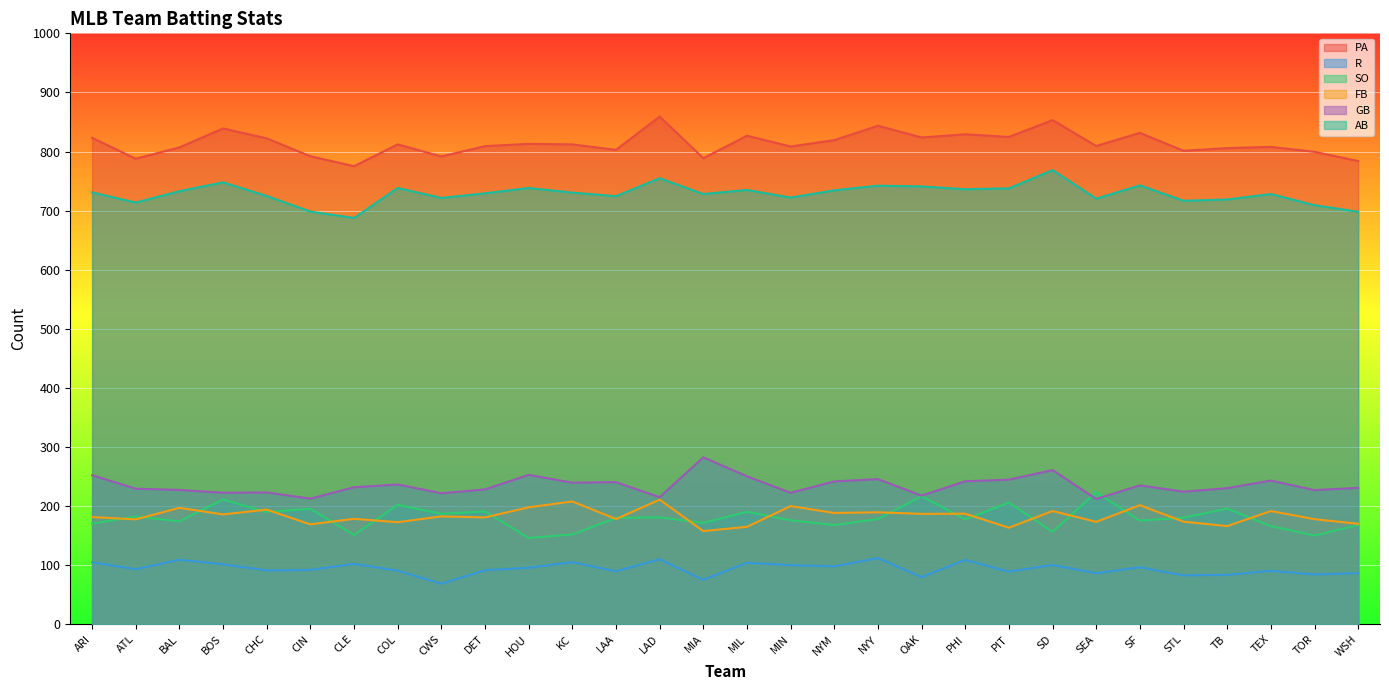

Reading left to right, extract all data points from this chart.

PA: ARI=823.2	ATL=787.8	BAL=807.0	BOS=839.1	CHC=822.3	CIN=792.0	CLE=775.2	COL=812.1	CWS=791.7	DET=809.1	HOU=813.0	KC=812.1	LAA=802.8	LAD=859.2	MIA=788.7	MIL=826.8	MIN=808.5	NYM=819.3	NYY=843.6	OAK=823.8	PHI=829.2	PIT=824.7	SD=853.2	SEA=809.4	SF=831.6	STL=801.3	TB=805.8	TEX=807.9	TOR=799.5	WSH=783.9
R: ARI=105.0	ATL=93.3	BAL=109.2	BOS=101.7	CHC=91.2	CIN=92.1	CLE=102.3	COL=90.9	CWS=68.7	DET=91.5	HOU=95.7	KC=105.3	LAA=89.7	LAD=110.1	MIA=75.3	MIL=104.1	MIN=100.2	NYM=98.1	NYY=112.2	OAK=79.8	PHI=109.2	PIT=89.1	SD=100.5	SEA=86.4	SF=96.6	STL=82.8	TB=83.7	TEX=90.6	TOR=84.3	WSH=86.7
SO: ARI=170.4	ATL=182.4	BAL=174.3	BOS=211.2	CHC=189.9	CIN=195.6	CLE=151.2	COL=202.2	CWS=186.9	DET=191.1	HOU=146.1	KC=152.1	LAA=180.0	LAD=181.2	MIA=171.6	MIL=190.5	MIN=176.1	NYM=168.0	NYY=178.2	OAK=216.9	PHI=177.6	PIT=206.1	SD=156.6	SEA=223.5	SF=175.5	STL=180.3	TB=195.9	TEX=166.2	TOR=150.3	WSH=168.0
FB: ARI=181.5	ATL=177.6	BAL=197.1	BOS=186.0	CHC=194.1	CIN=169.2	CLE=178.5	COL=172.8	CWS=182.7	DET=180.9	HOU=198.0	KC=207.9	LAA=178.2	LAD=210.9	MIA=157.8	MIL=165.0	MIN=200.1	NYM=188.4	NYY=189.6	OAK=186.9	PHI=187.2	PIT=163.5	SD=191.7	SEA=173.4	SF=201.6	STL=173.7	TB=166.2	TEX=191.7	TOR=177.9	WSH=170.1
GB: ARI=252.3	ATL=229.5	BAL=227.4	BOS=222.6	CHC=223.2	CIN=212.7	CLE=231.9	COL=236.7	CWS=221.7	DET=228.3	HOU=252.9	KC=239.7	LAA=240.6	LAD=215.1	MIA=282.6	MIL=250.5	MIN=222.6	NYM=241.8	NYY=245.7	OAK=217.8	PHI=242.1	PIT=244.8	SD=261.0	SEA=212.1	SF=235.2	STL=224.4	TB=230.4	TEX=243.3	TOR=227.1	WSH=231.0
AB: ARI=730.8	ATL=713.7	BAL=732.9	BOS=747.9	CHC=724.8	CIN=698.4	CLE=687.6	COL=738.3	CWS=721.5	DET=729.3	HOU=738.3	KC=730.5	LAA=724.5	LAD=754.8	MIA=728.1	MIL=735.0	MIN=722.1	NYM=734.4	NYY=742.2	OAK=741.0	PHI=736.2	PIT=737.7	SD=768.6	SEA=720.3	SF=742.8	STL=716.7	TB=718.8	TEX=728.1	TOR=709.2	WSH=698.1